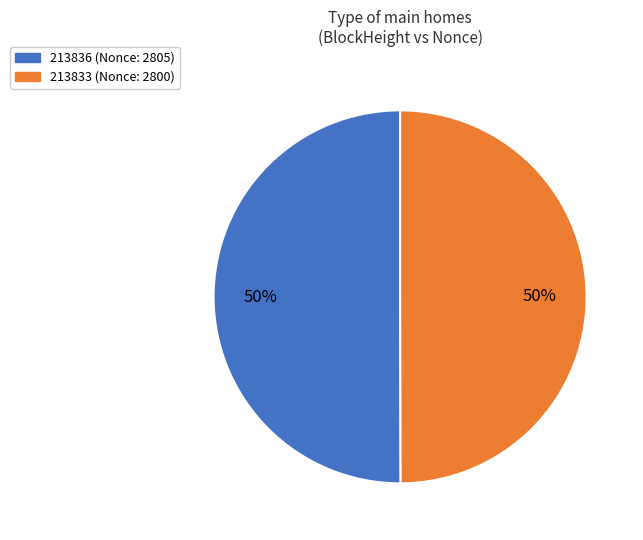

Combined, do 213836 and 213833 account for over 50%?

Yes